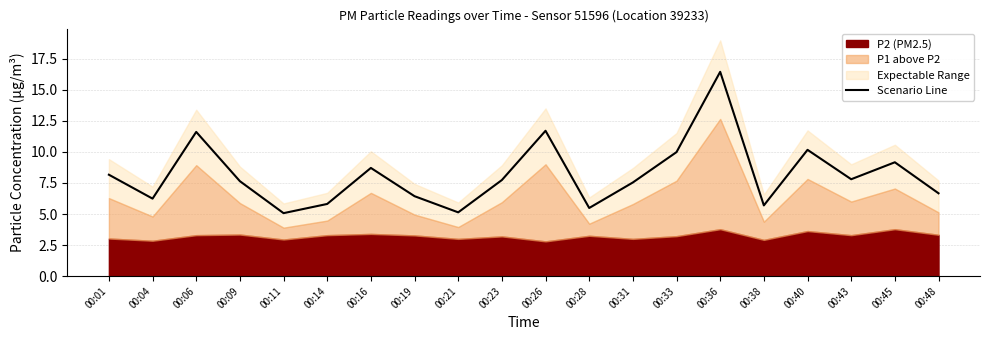

At which category does the data reach its first local valley?

00:04